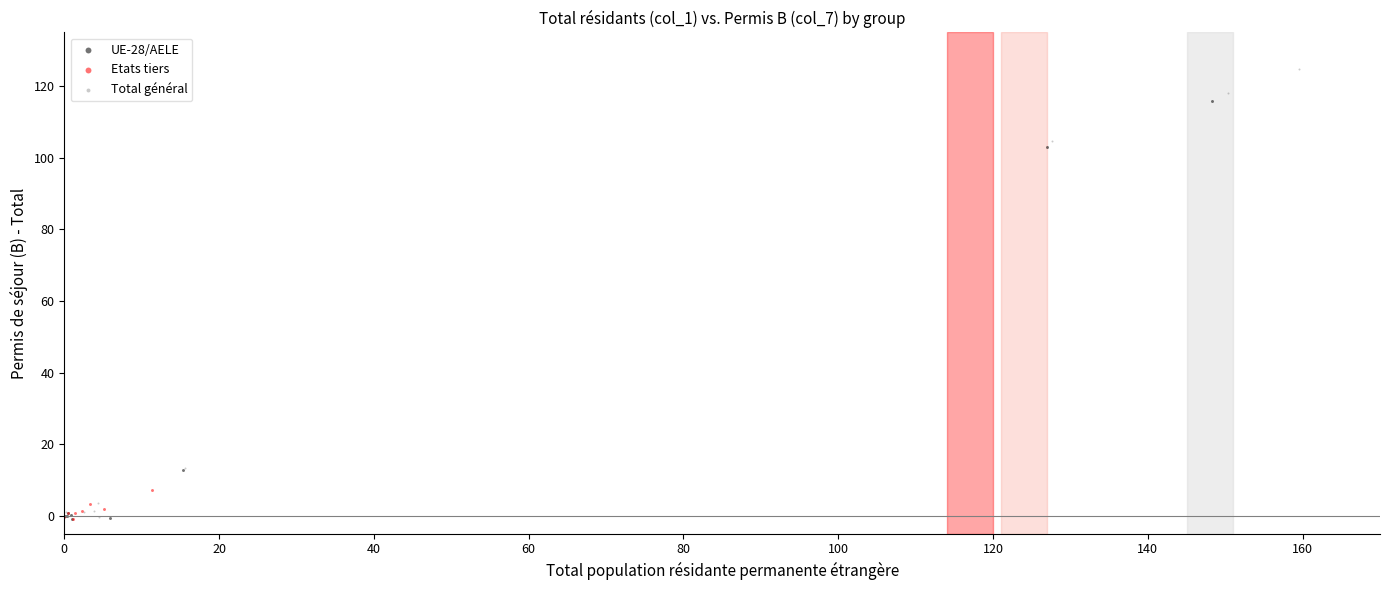

Which series reaches the maximum Y coordinate?

Total général